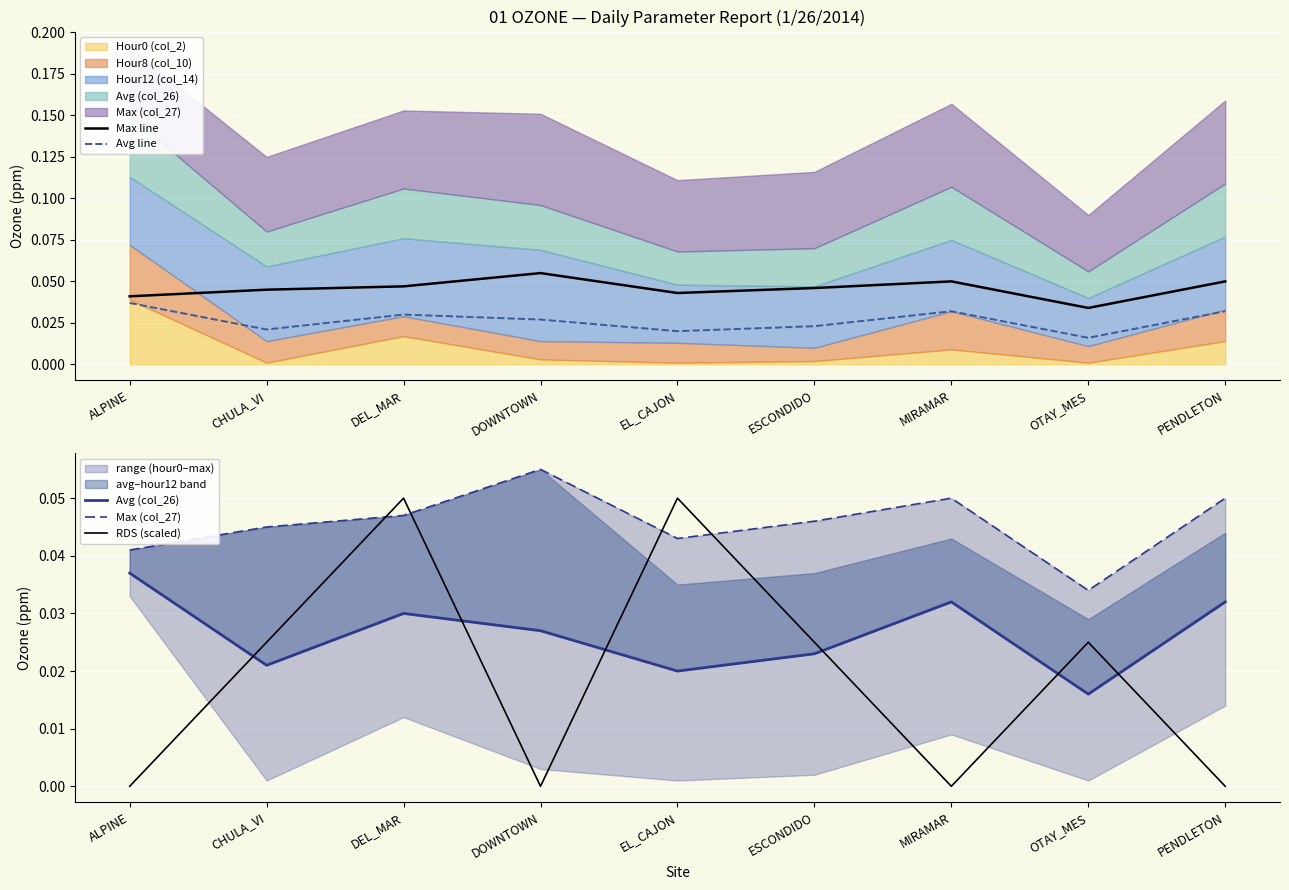

At which category is the sum across all series the highest?

DEL_MAR